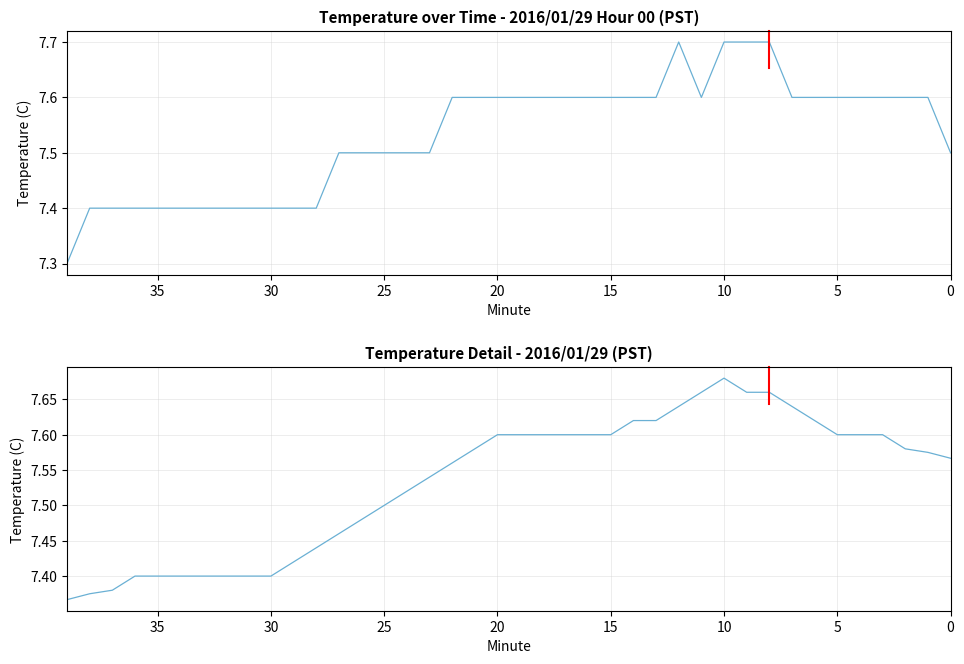

At which category does Temperature (C) reach its first local valley?

11